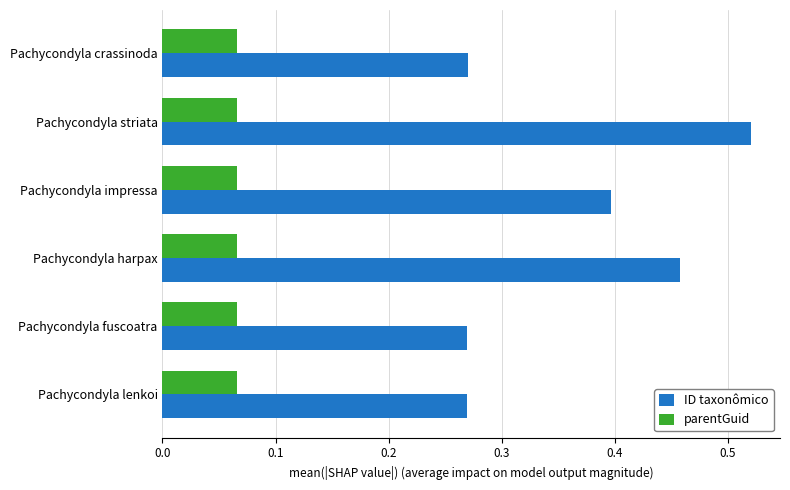

Which series has the largest range (max minus min)?

ID taxonômico